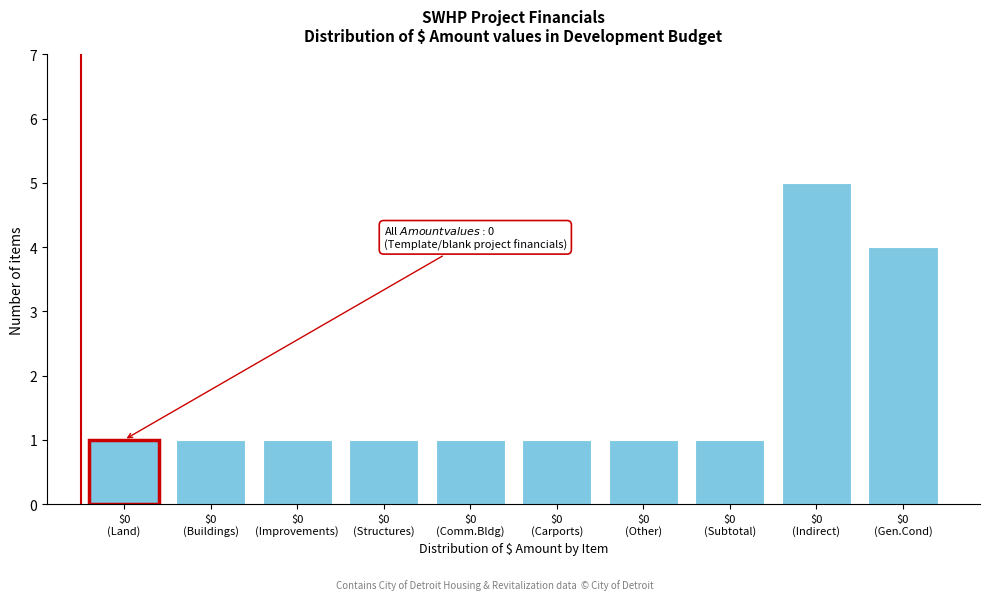

Reading left to right, extract all data points from this chart.

1	1	1	1	1	1	1	1	5	4